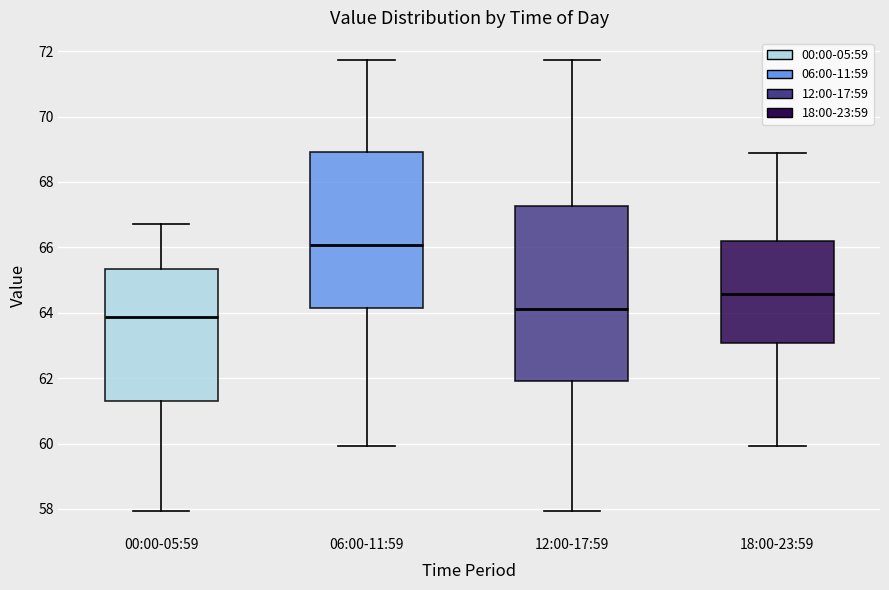

Comparing the boxes themselves (not the whiskers), which one is the tallest?

12:00-17:59